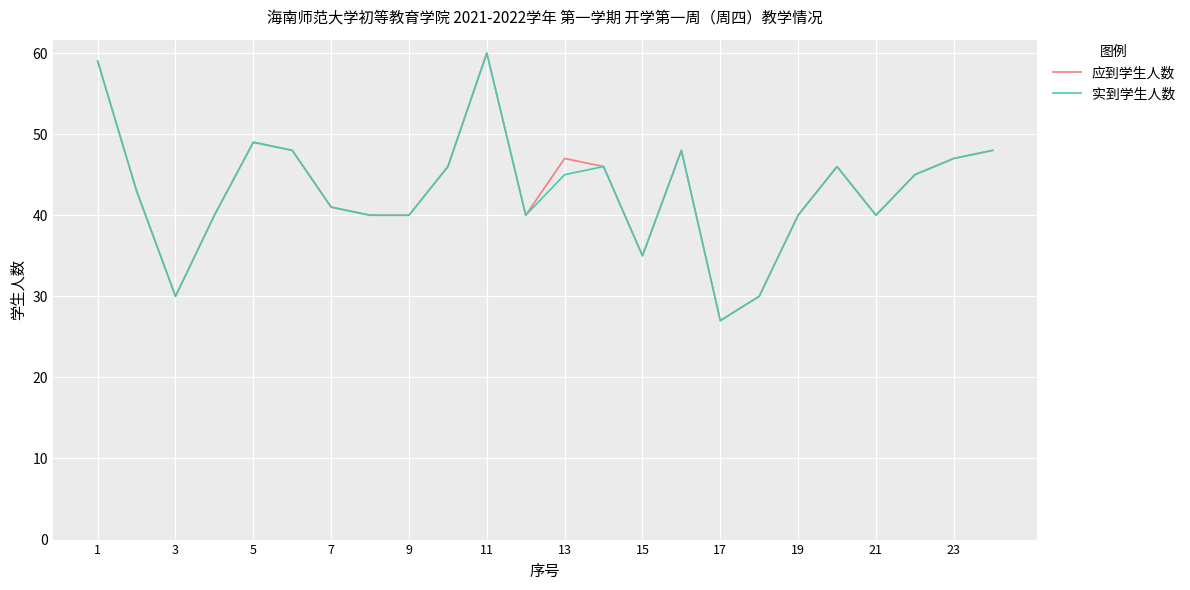

What is the lowest value of the 应到学生人数 series?

27